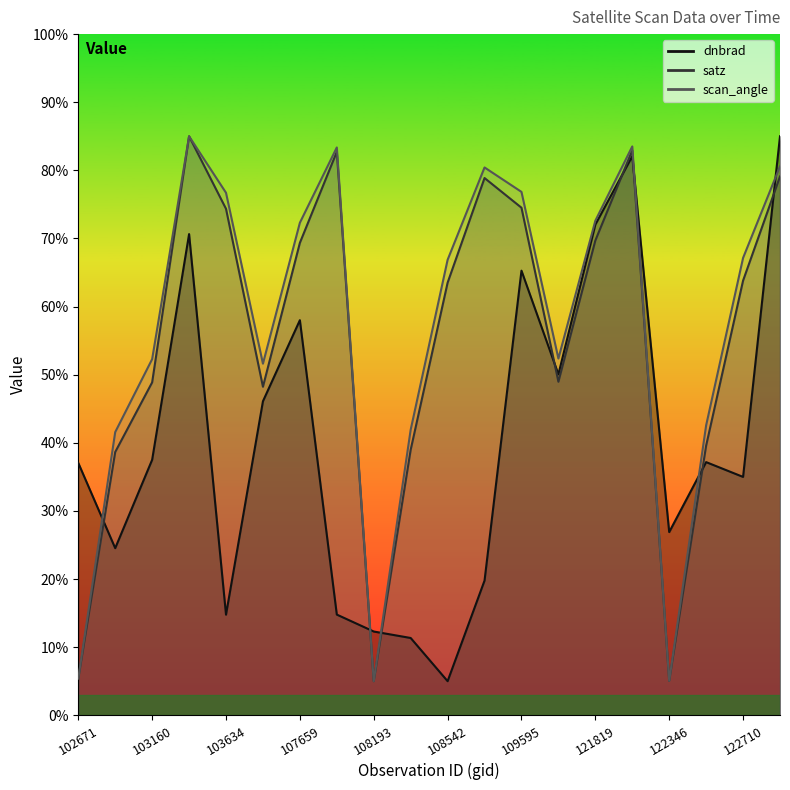

Where is the first local maximum for satz?

103524